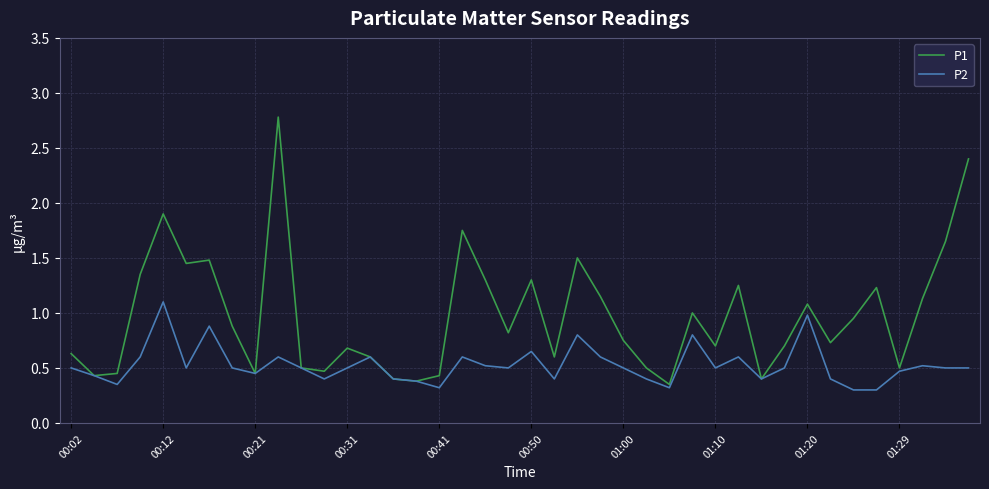

Which series has the widest spread of values?

P1